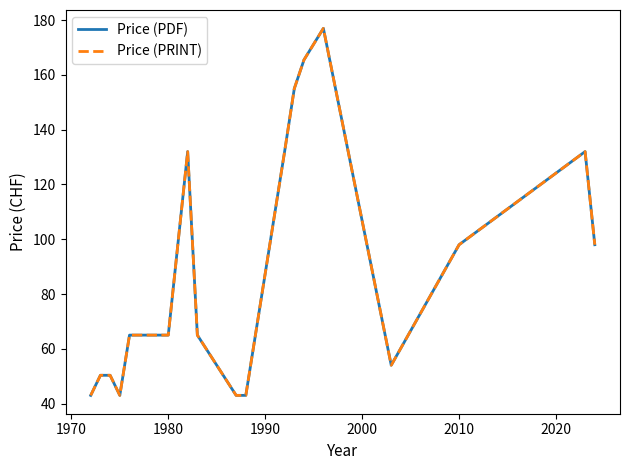

Does the chart have visible grid lines?

No